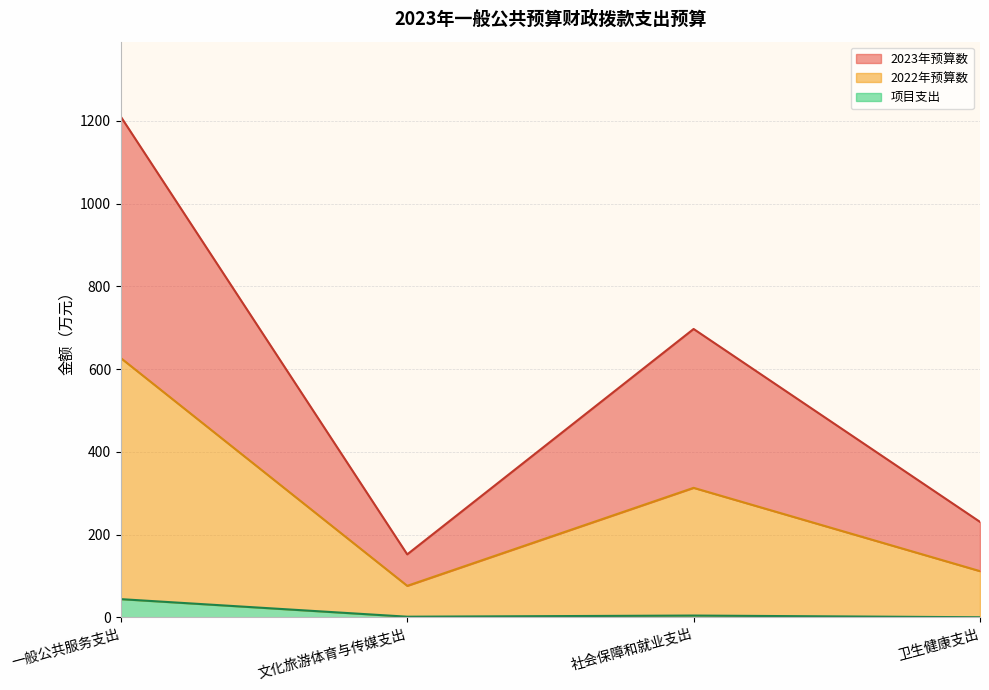

Which category has the highest value across all series?

一般公共服务支出